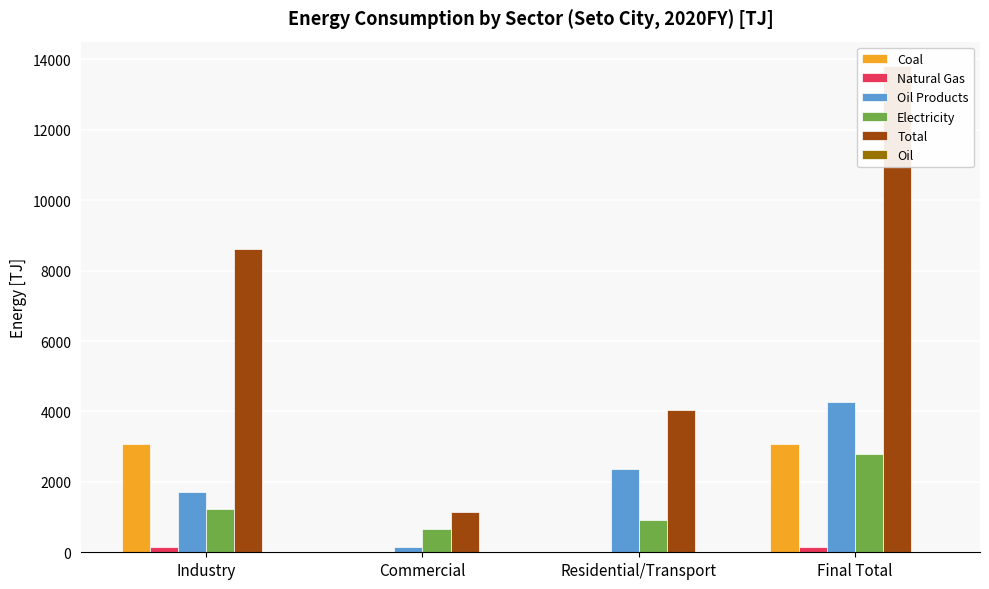

The Total series shows 4041.0 at Residential/Transport. True or false?

True